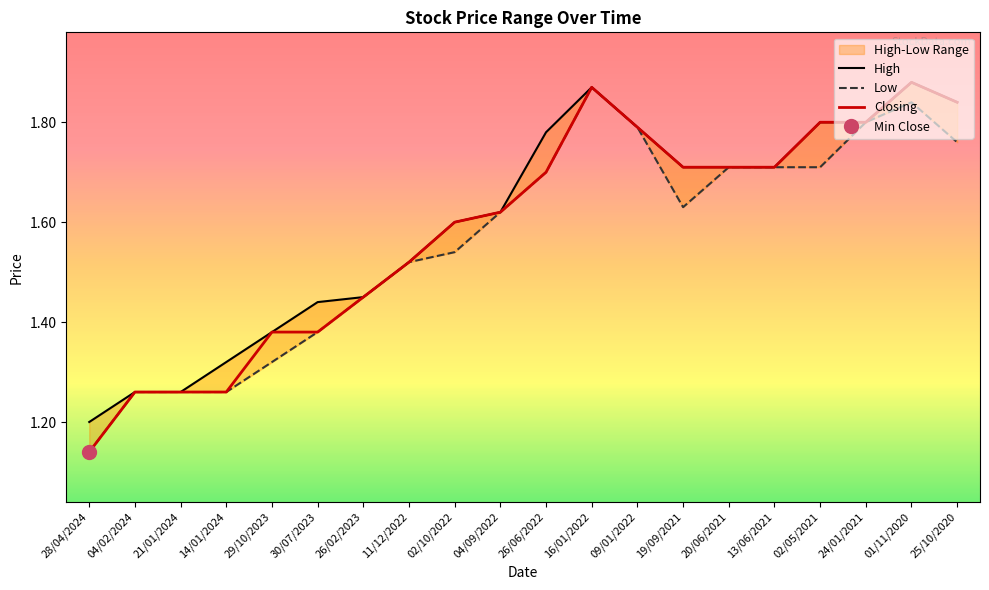

True or false: High and Closing cross at least once.

False